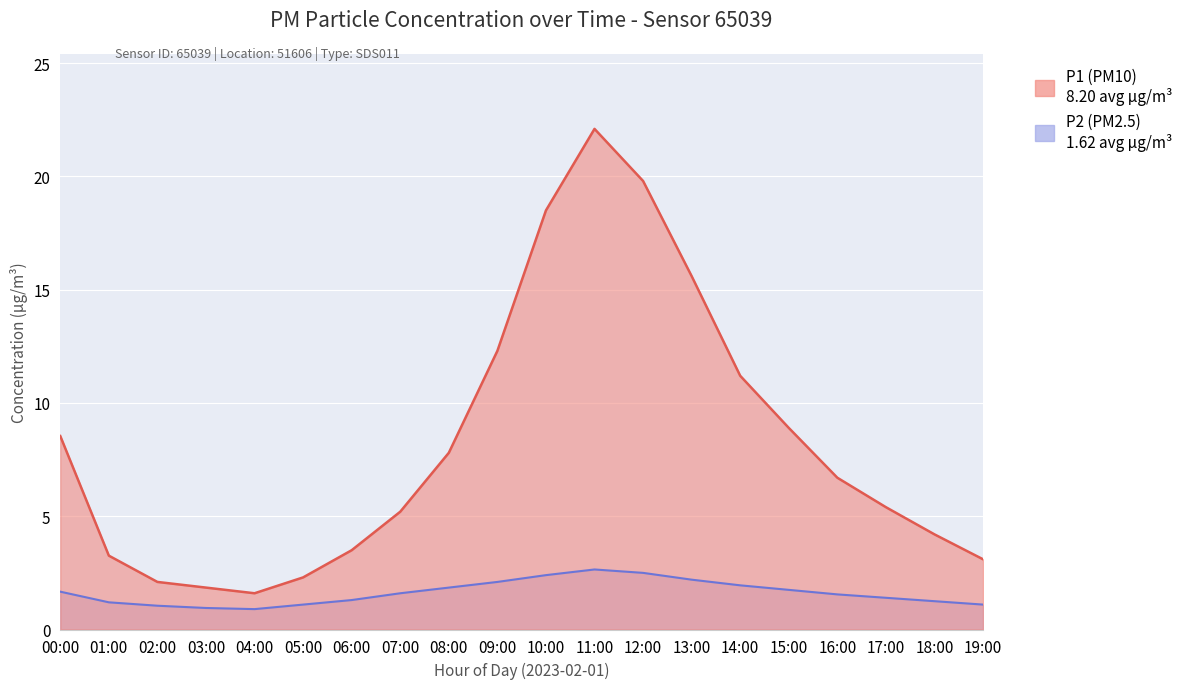

Where is the first local maximum for P2?

11:00